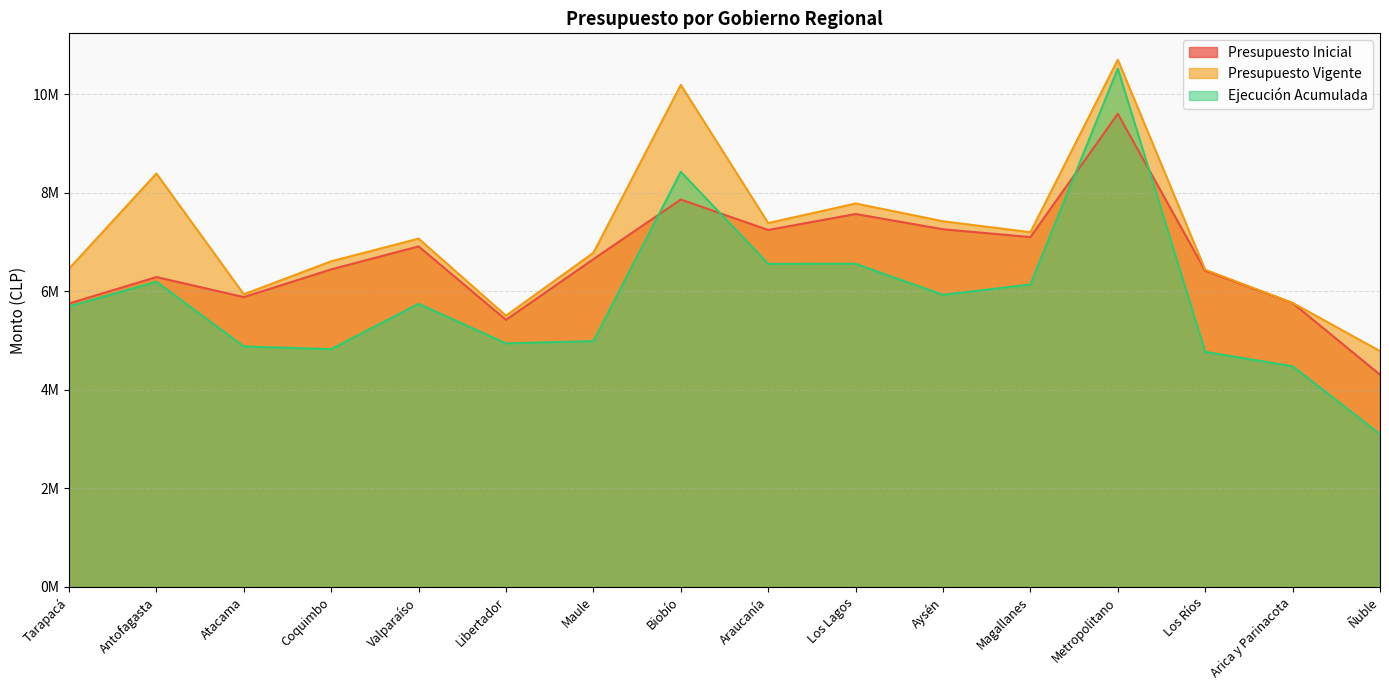

Reading left to right, what are all the values shown in this chart?

Presupuesto Inicial: Tarapacá=5752113	Antofagasta=6288178	Atacama=5881366	Coquimbo=6444177	Valparaíso=6910394	Libertador=5419763	Maule=6651984	Biobío=7861124	Araucanía=7243201	Los Lagos=7567426	Aysén=7257696	Magallanes=7099233	Metropolitano=9601990	Los Ríos=6417366	Arica y Parinacota=5761472	Ñuble=4307129
Presupuesto Vigente: Tarapacá=6457821	Antofagasta=8389690	Atacama=5938295	Coquimbo=6608967	Valparaíso=7067999	Libertador=5504263	Maule=6780884	Biobío=10187290	Araucanía=7384201	Los Lagos=7780570	Aysén=7420118	Magallanes=7198283	Metropolitano=10698867	Los Ríos=6436936	Arica y Parinacota=5764472	Ñuble=4785679
Ejecución Acumulada: Tarapacá=5692375	Antofagasta=6194322	Atacama=4879500	Coquimbo=4825700	Valparaíso=5745000	Libertador=4942709	Maule=4988144	Biobío=8424071	Araucanía=6555826	Los Lagos=6557978	Aysén=5927382	Magallanes=6137760	Metropolitano=10520000	Los Ríos=4769414	Arica y Parinacota=4479021	Ñuble=3099255